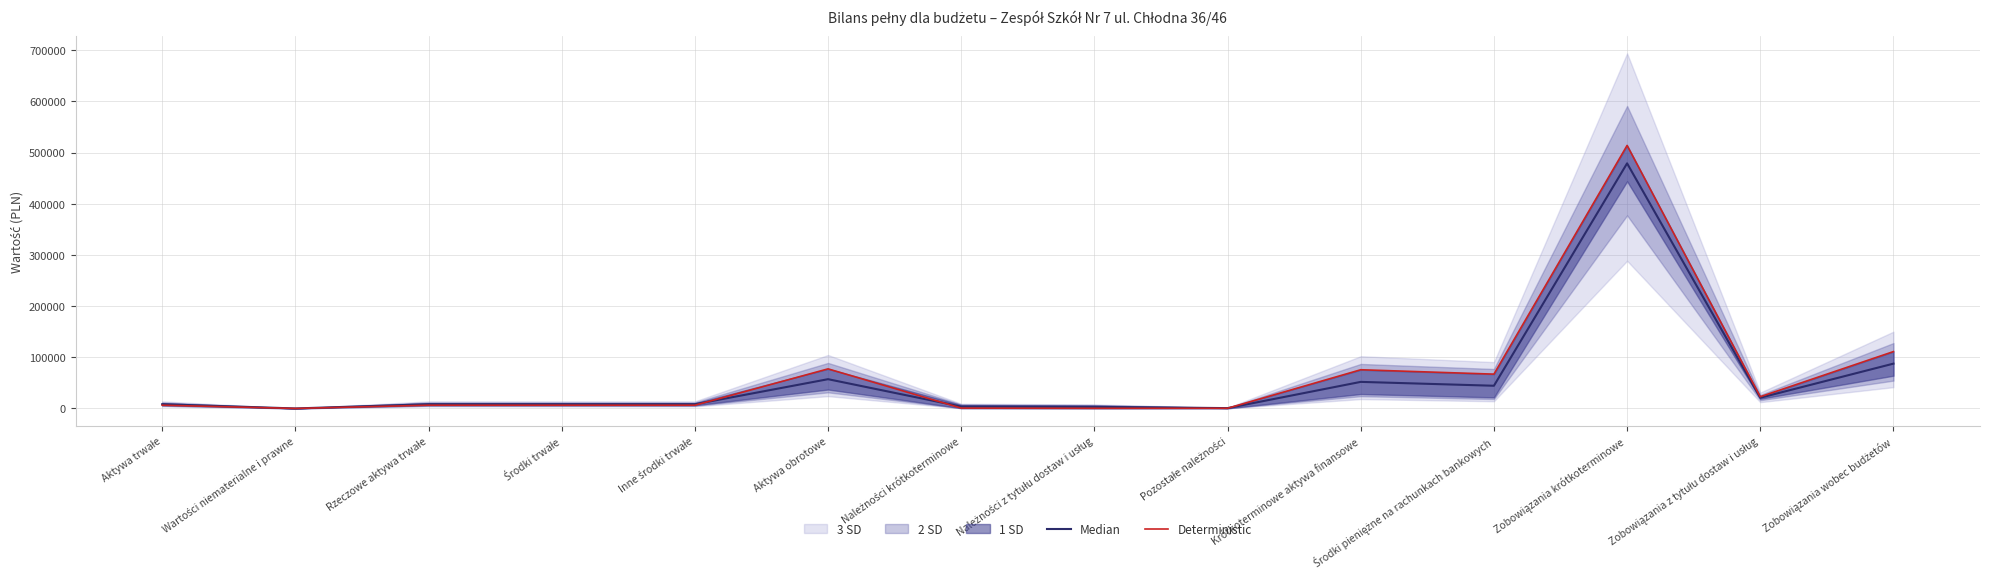

What is the difference between the highest and lowest values at Zobowiązania krótkoterminowe?

35006.5